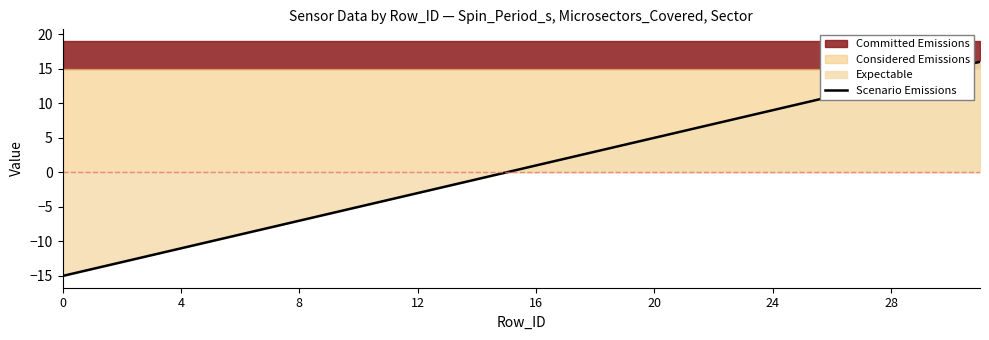

What is the maximum value for Scenario Emissions?

16